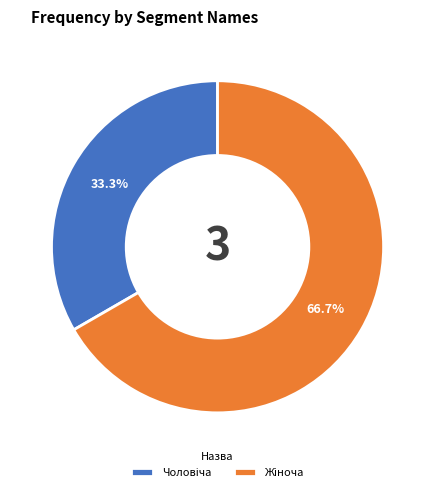

Does any single category account for the majority?

Yes